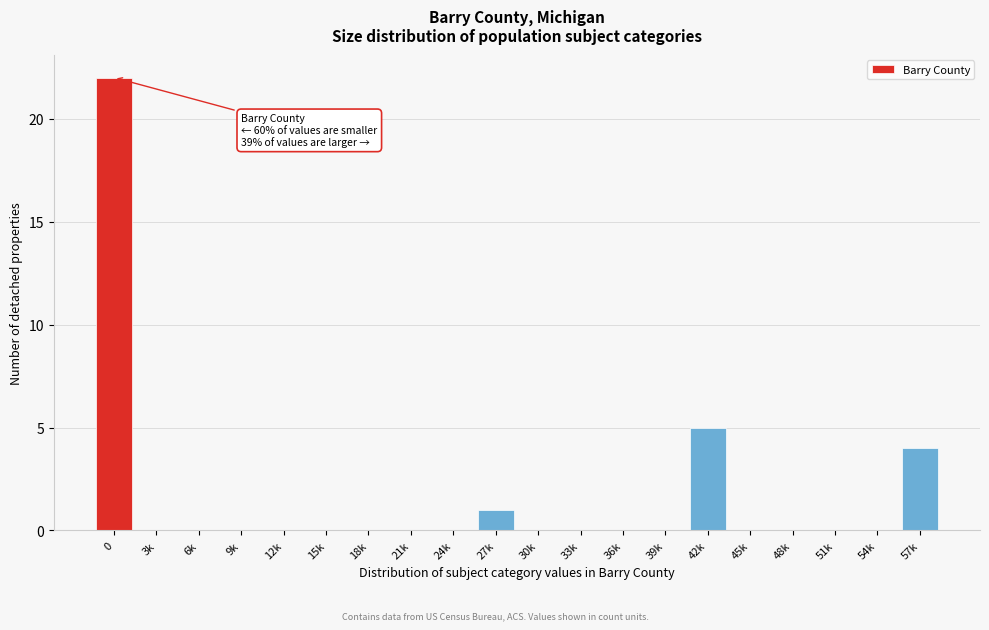

Reading left to right, what are all the values shown in this chart?

0=22	3k=0	6k=0	9k=0	12k=0	15k=0	18k=0	21k=0	24k=0	27k=1	30k=0	33k=0	36k=0	39k=0	42k=5	45k=0	48k=0	51k=0	54k=0	57k=4